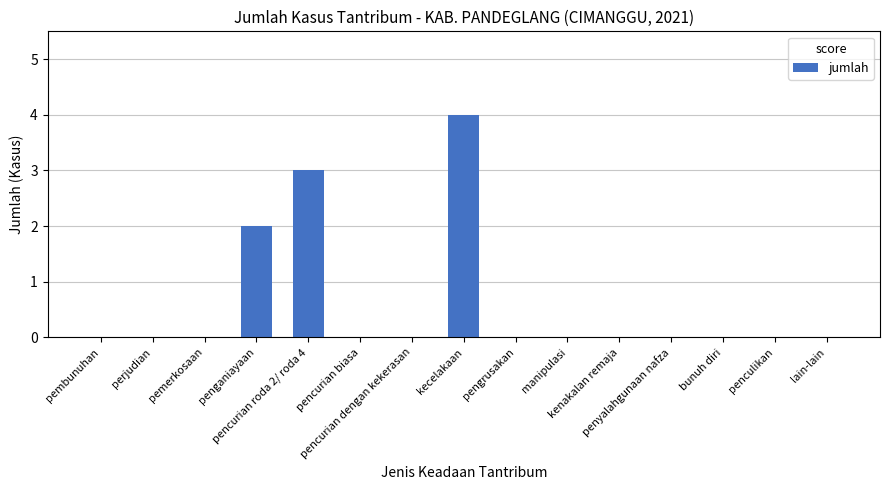

How many categories are shown in the chart?

15